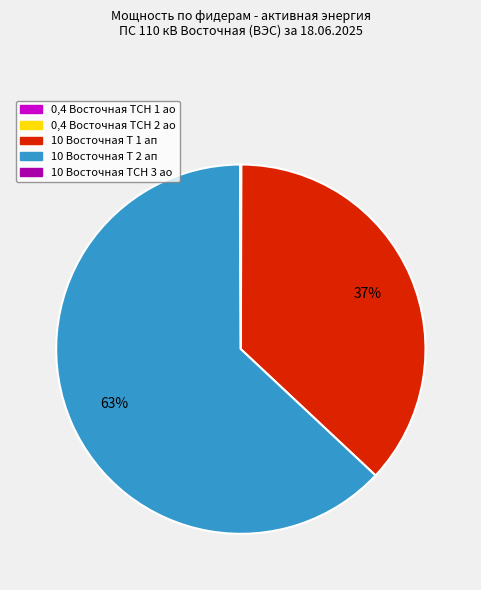

Which category has the biggest portion of the pie?

10 Восточная Т 2 ап